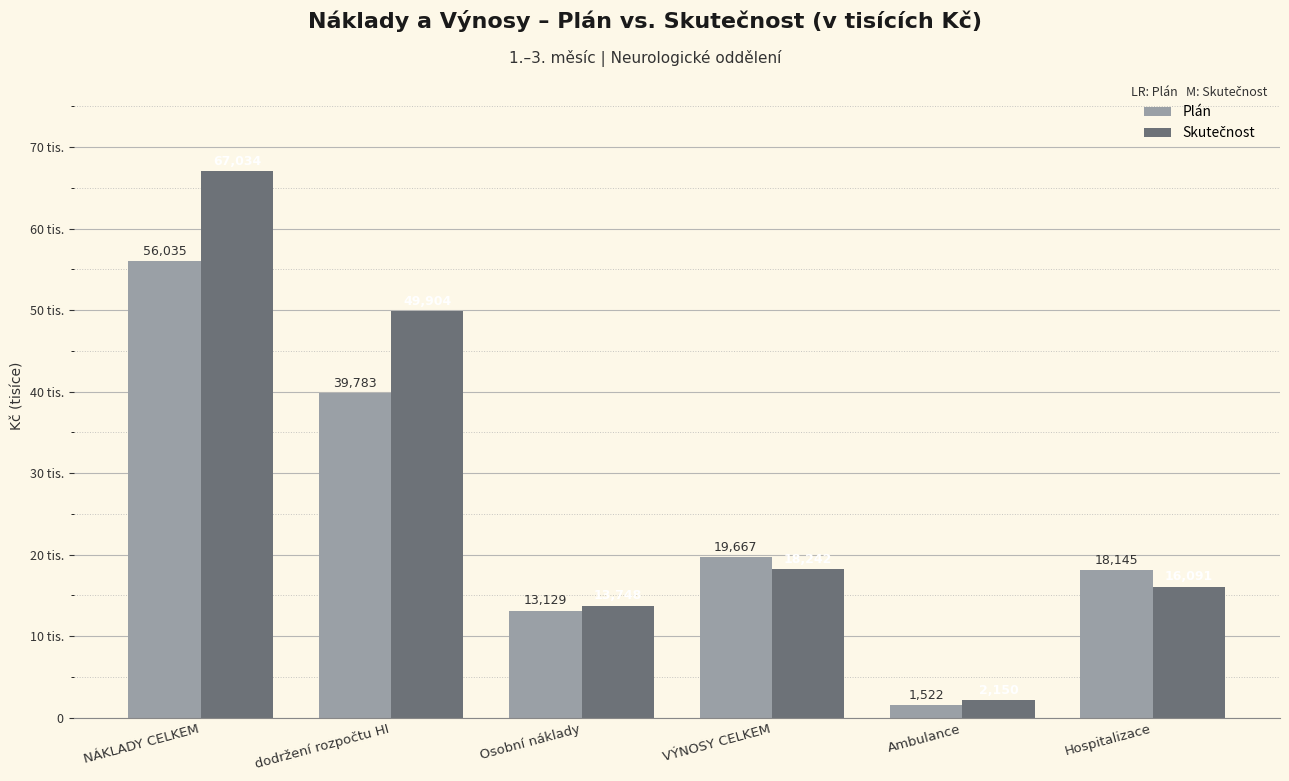

Where does the Skutečnost series first go above 18241?

NÁKLADY CELKEM